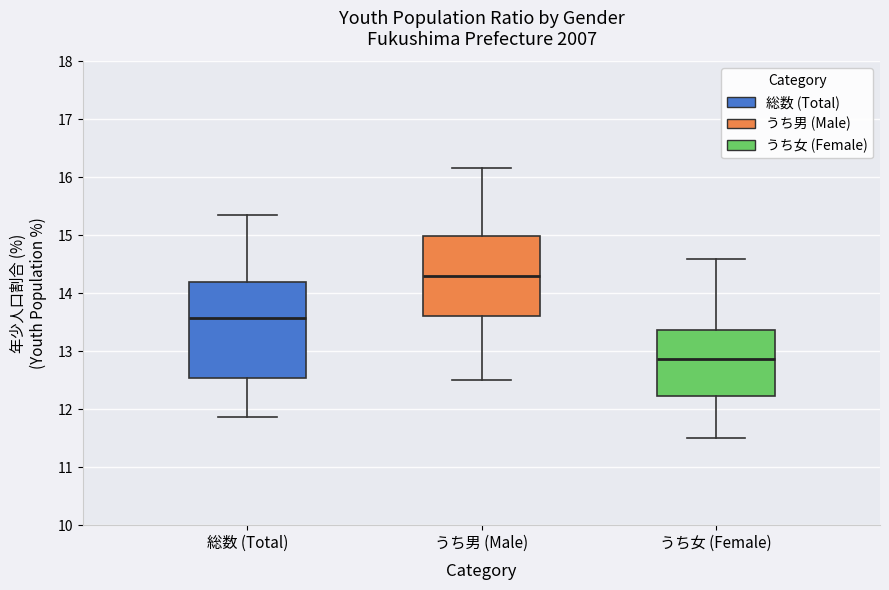

Reading left to right, read every box against the y-axis: the position of its median line, the range the box covers, and the ends of its whiskers. The values are not printed on the chart, so give them approximately, as read against the axis.

総数 (Total): median 13.6, box 12.5 to 14.2, whiskers 11.9 to 15.4
うち男 (Male): median 14.3, box 13.6 to 15.0, whiskers 12.5 to 16.2
うち女 (Female): median 12.9, box 12.2 to 13.4, whiskers 11.5 to 14.6